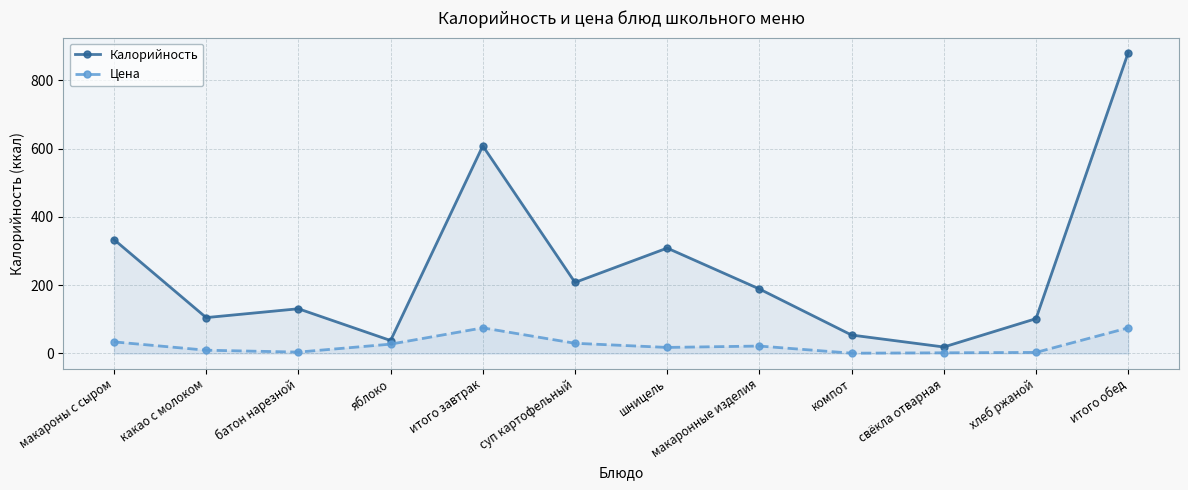

At which label does Калорийность reach its peak?

итого обед